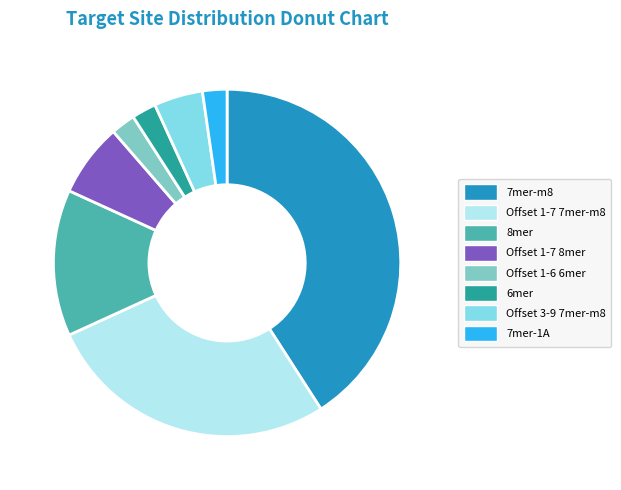

How many slices are in this pie chart?

8